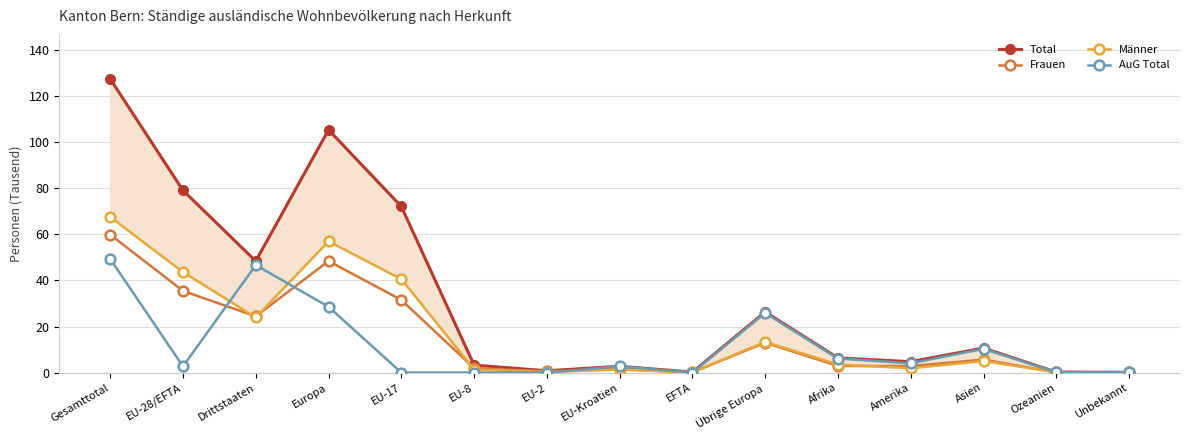

At which category is the sum across all series the highest?

Gesamttotal